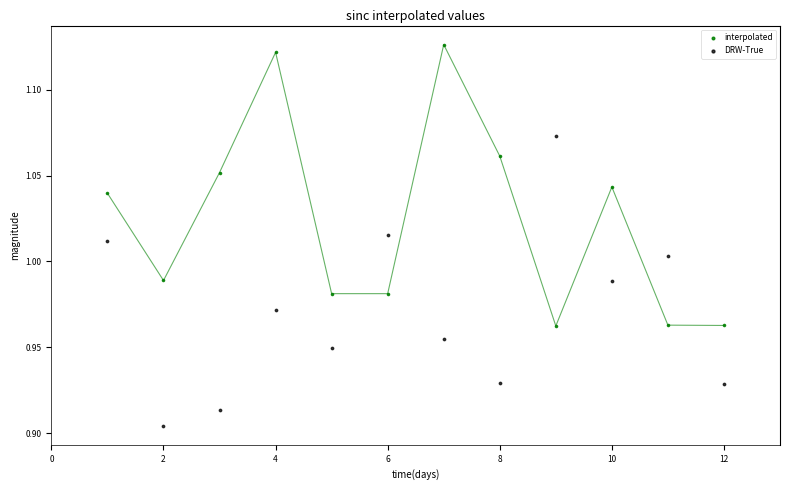

Which series reaches the minimum Y coordinate?

DRW-True